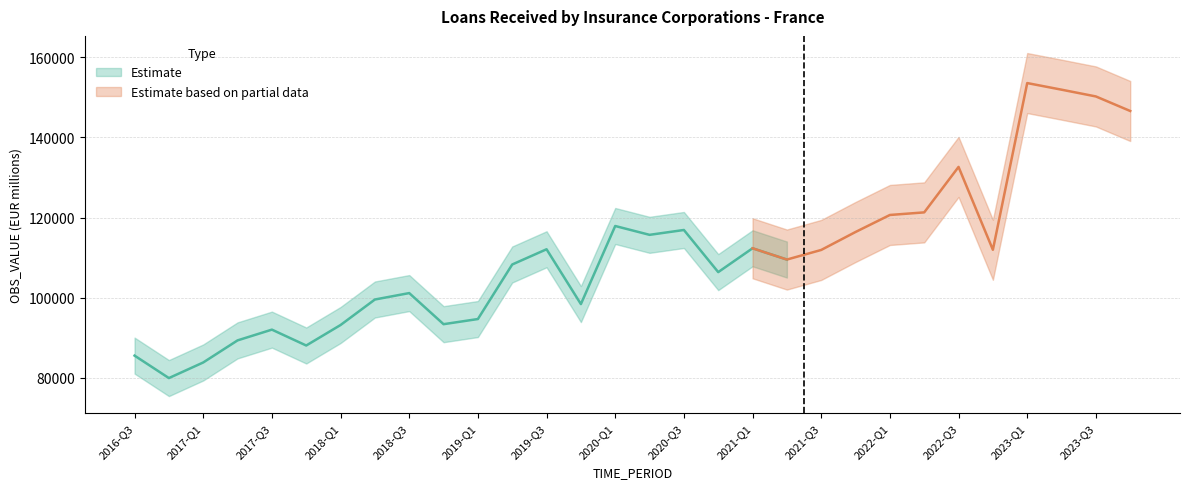

Rank the categories by value from lowest to highest.

2016-Q4, 2017-Q1, 2016-Q3, 2017-Q4, 2017-Q2, 2017-Q3, 2018-Q1, 2018-Q4, 2019-Q1, 2019-Q4, 2018-Q2, 2018-Q3, 2020-Q4, 2019-Q2, 2021-Q2, 2019-Q3, 2021-Q1, 2020-Q2, 2020-Q3, 2020-Q1